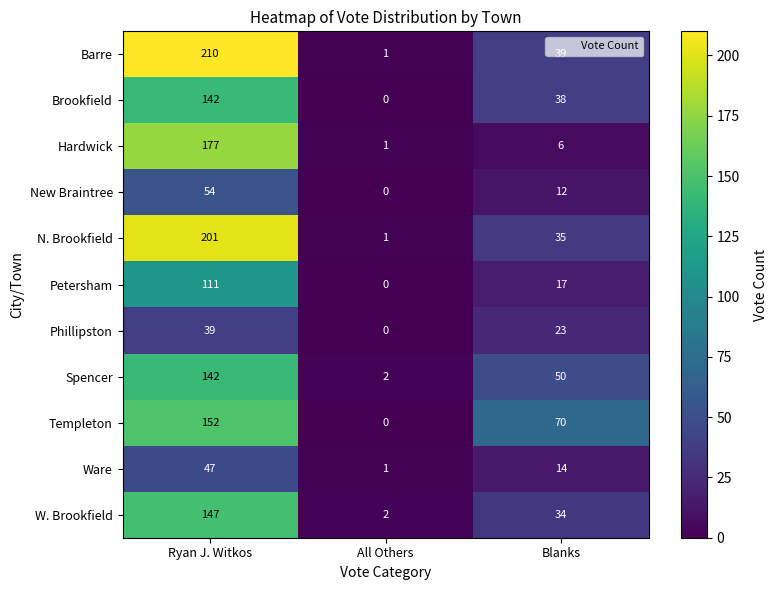

Which category has the highest value across all series?

Ryan J. Witkos